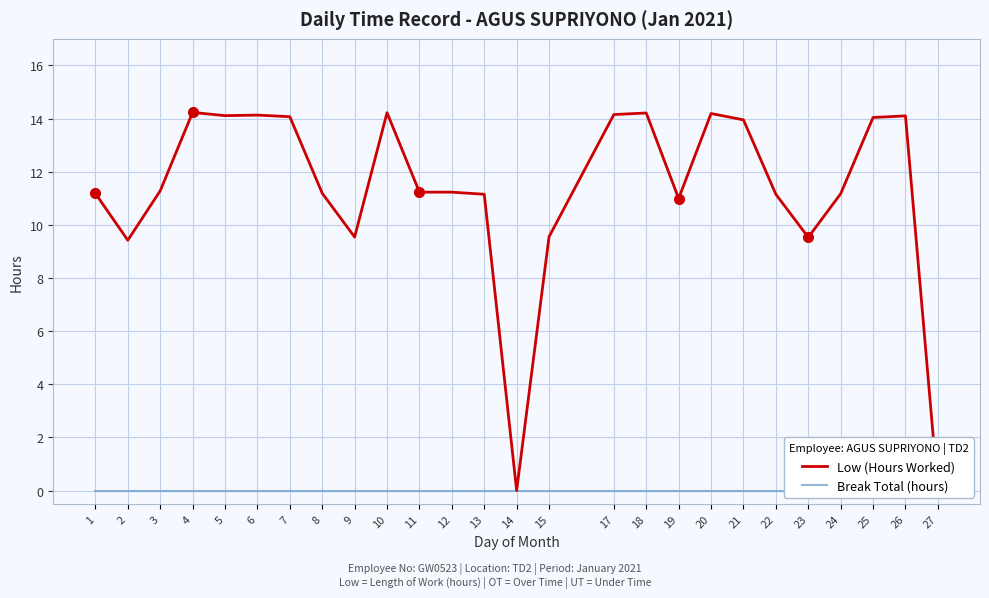

Between 6 and 24, which series saw the biggest shift?

Low (Hours Worked)